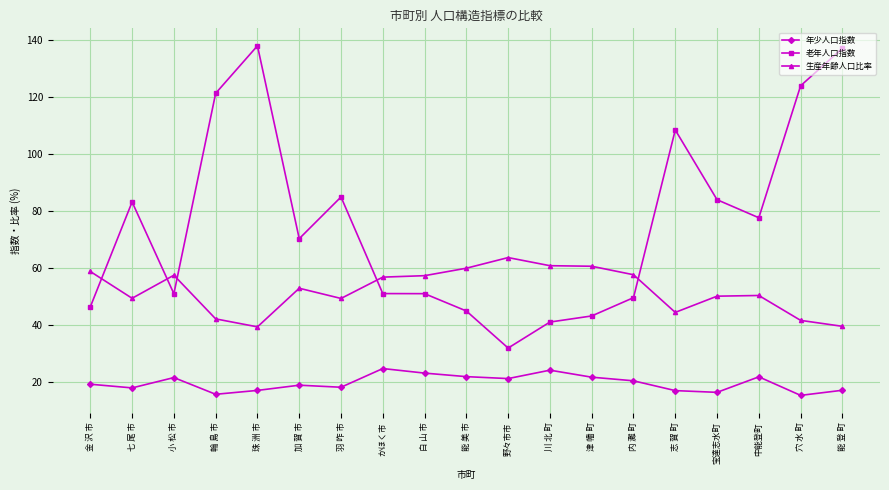

Count the number of data series in this chart.

3